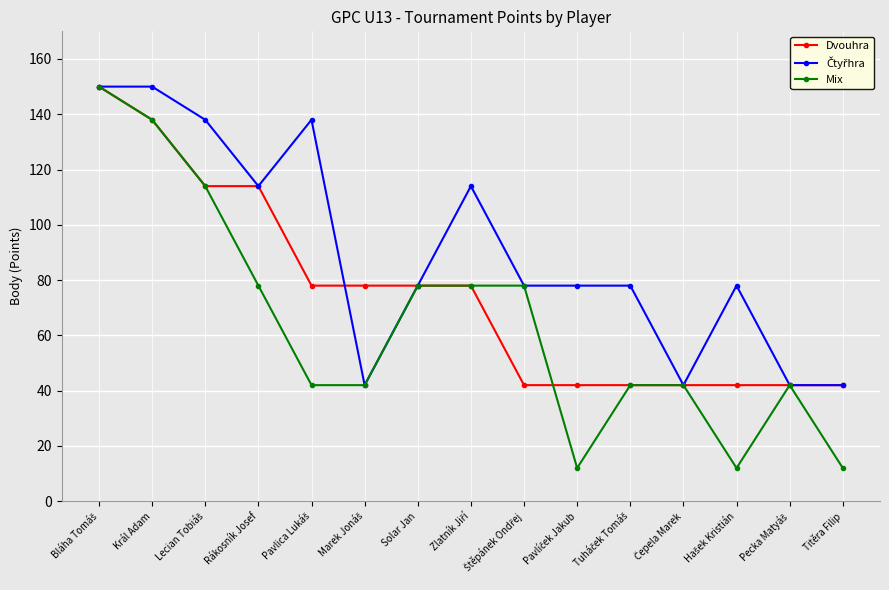

What is the minimum value shown in the chart?

12